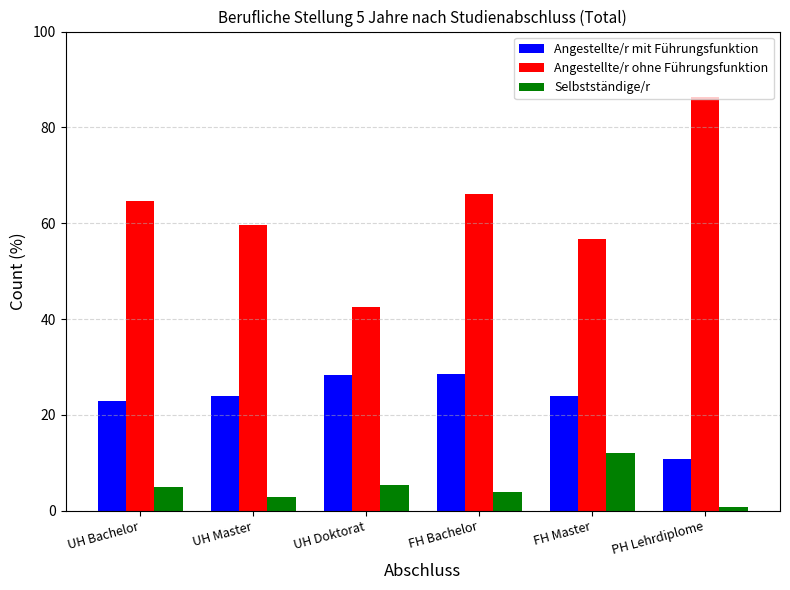

Does the chart contain any negative values?

No